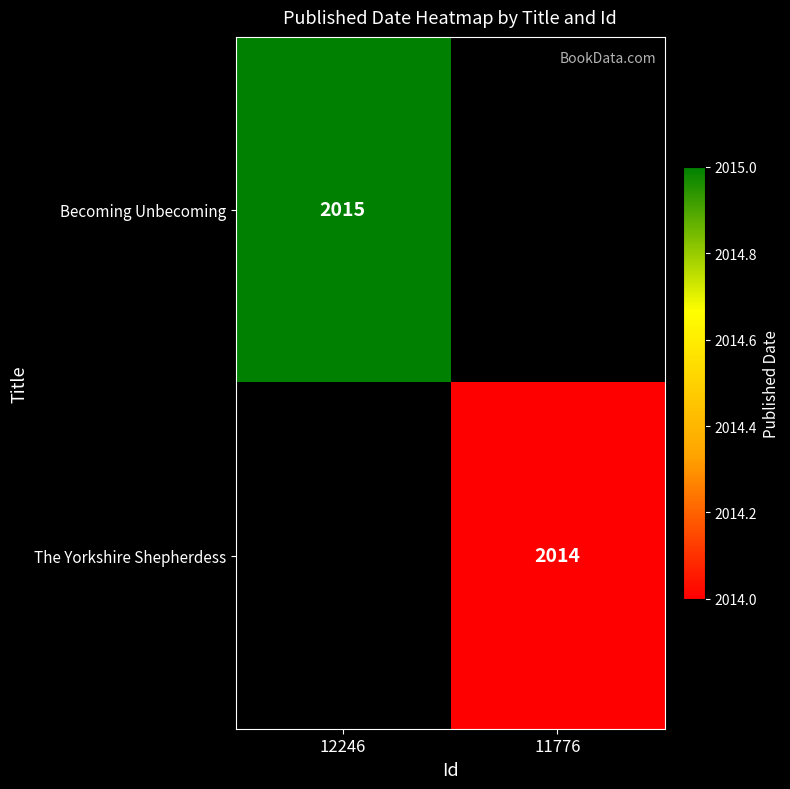

True or false: Becoming Unbecoming has a value of 481.0 at 12246.

False